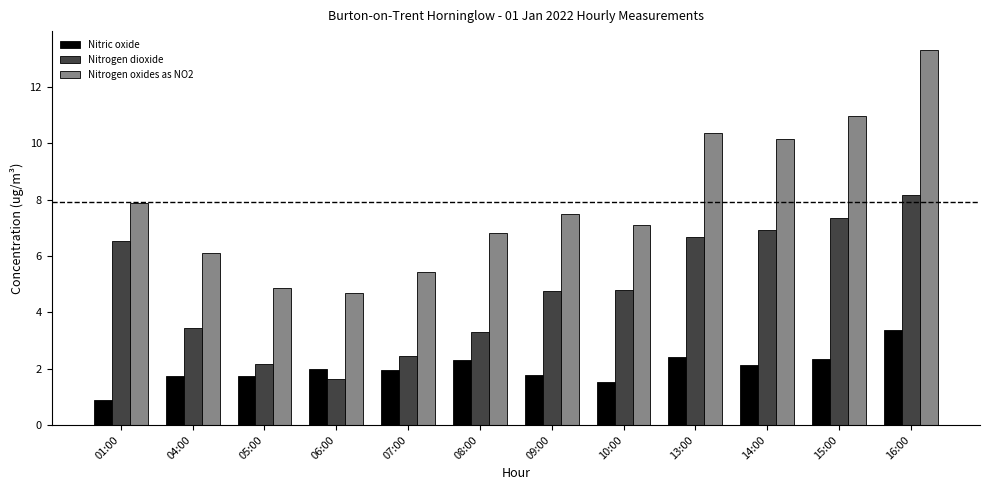

What are all the series names shown in the legend?

Nitric oxide, Nitrogen dioxide, Nitrogen oxides as NO2